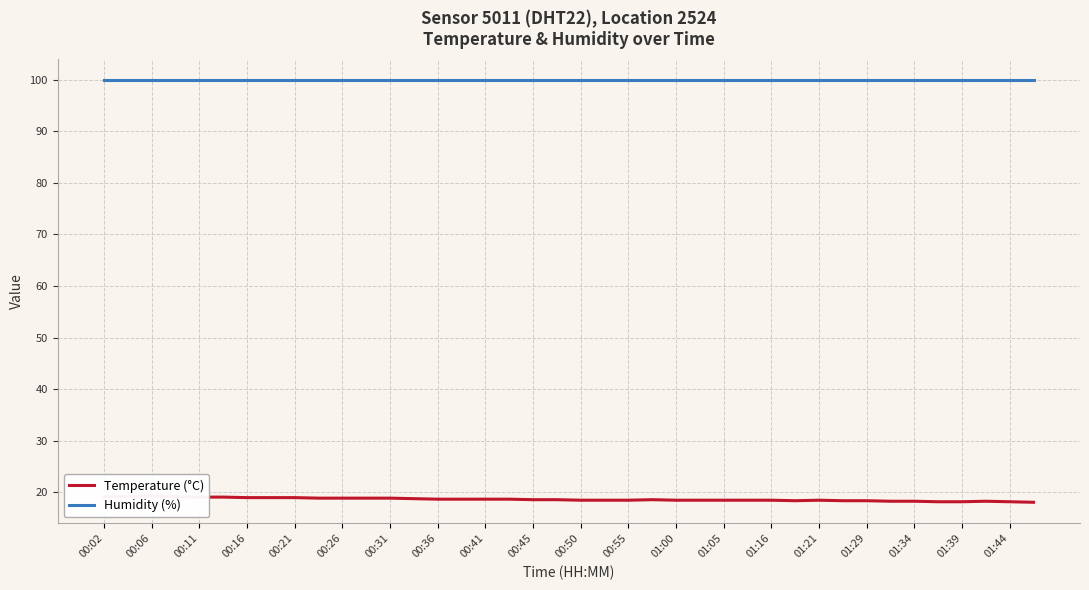

What is the total value across all series at 01:39?

118.1